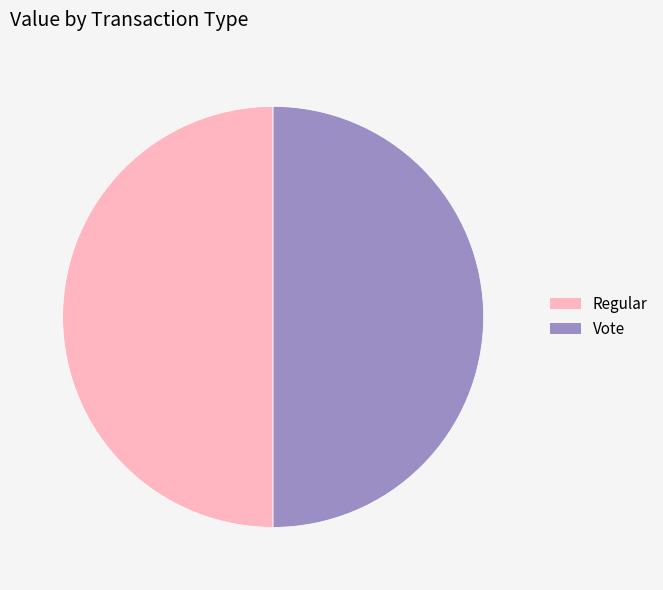

True or false: Regular accounts for 50% of the total.

True